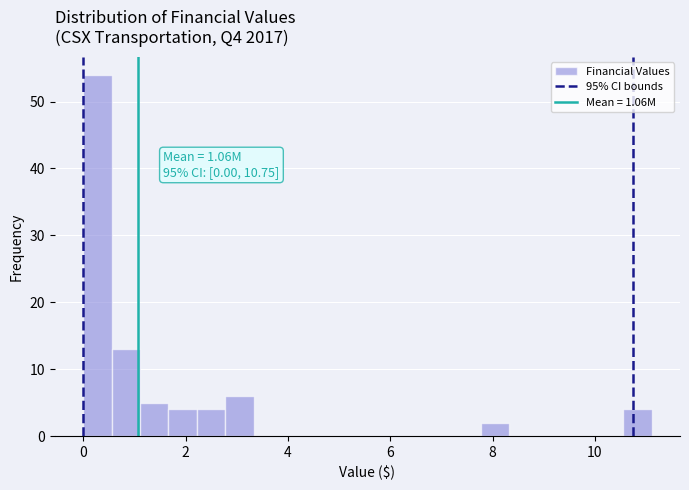

Around what value on the x-axis is the tallest bar? Give the approximate position of its centre, as read against the axis.

0.2